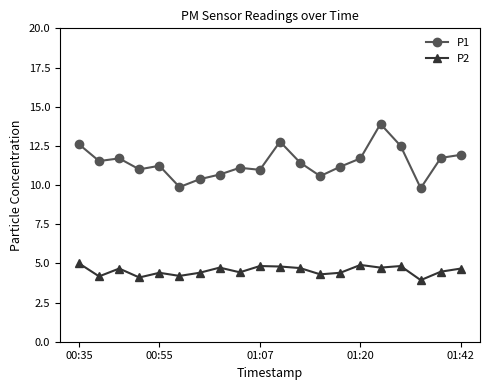

Which series has the largest range (max minus min)?

P1